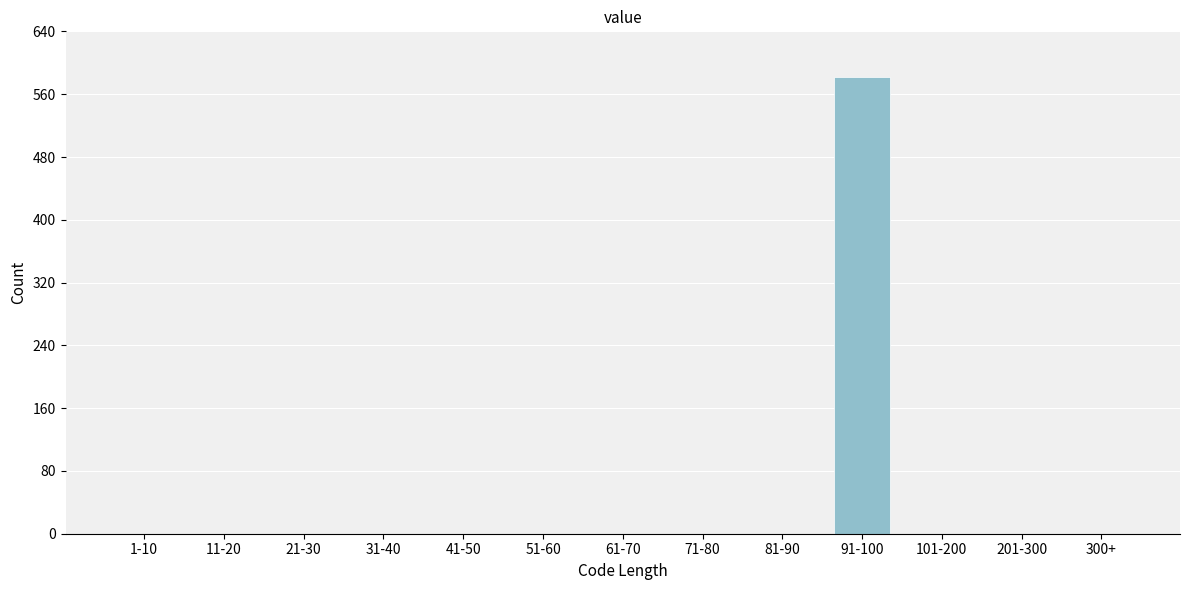

Reading right to left, what are all the values shown in this chart?

300+=0	201-300=0	101-200=0	91-100=582	81-90=0	71-80=0	61-70=0	51-60=0	41-50=0	31-40=0	21-30=0	11-20=0	1-10=0